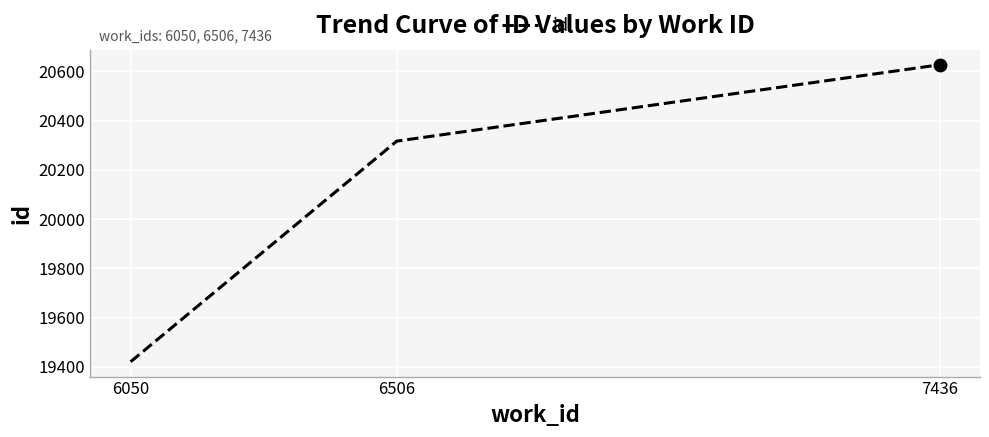

Approximately how many times larger is the value at 7436 compared to 6050?

1.1